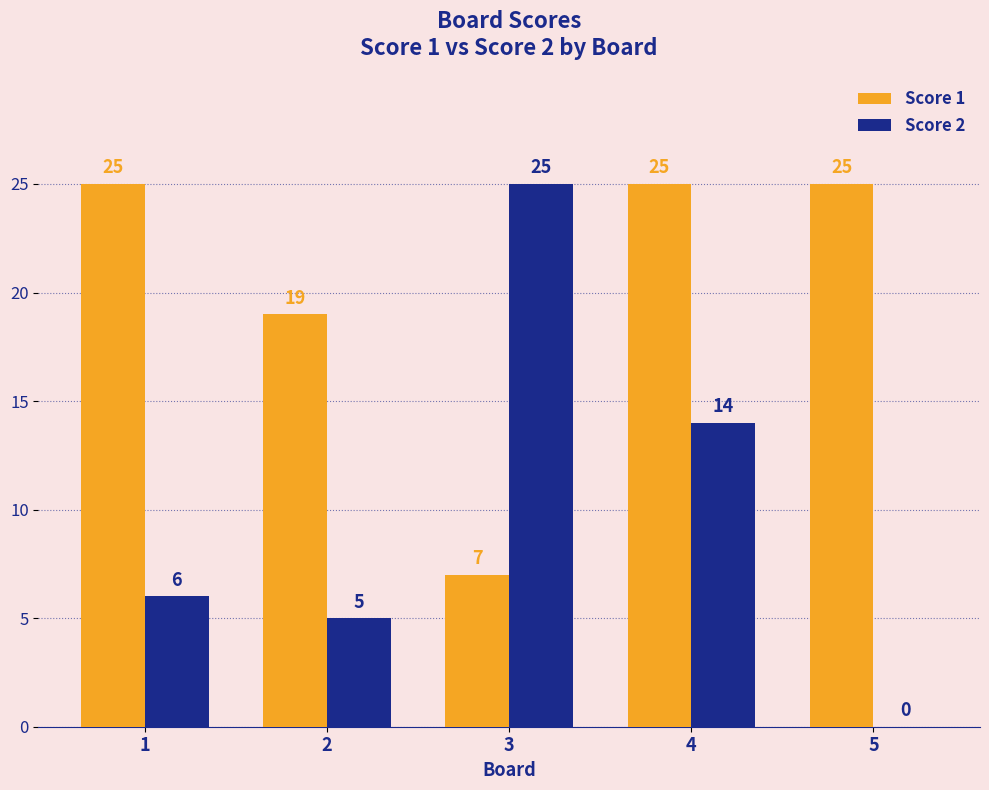

What is the greatest value displayed?

25